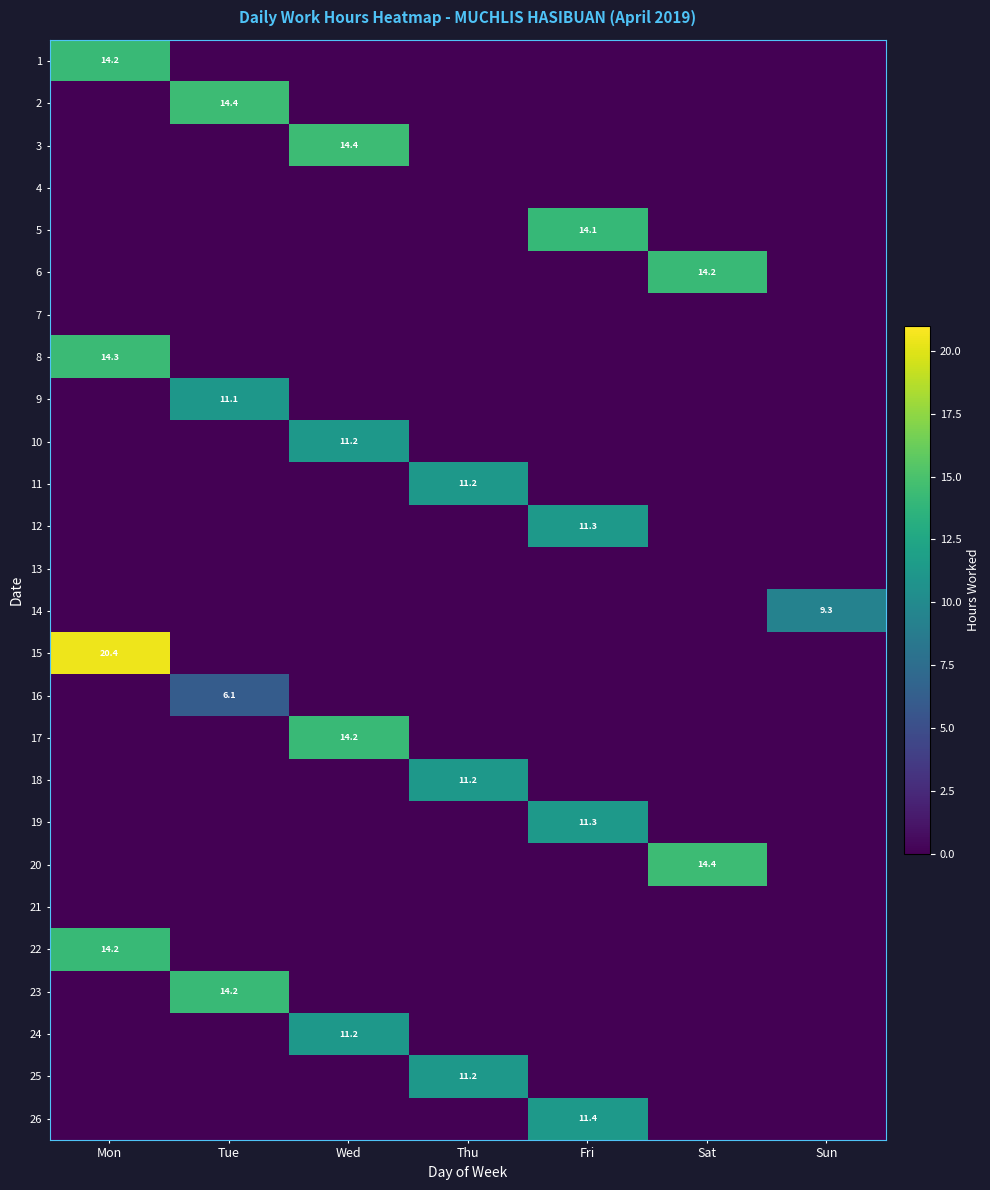

Between Tue and Thu, which is larger?

Tue